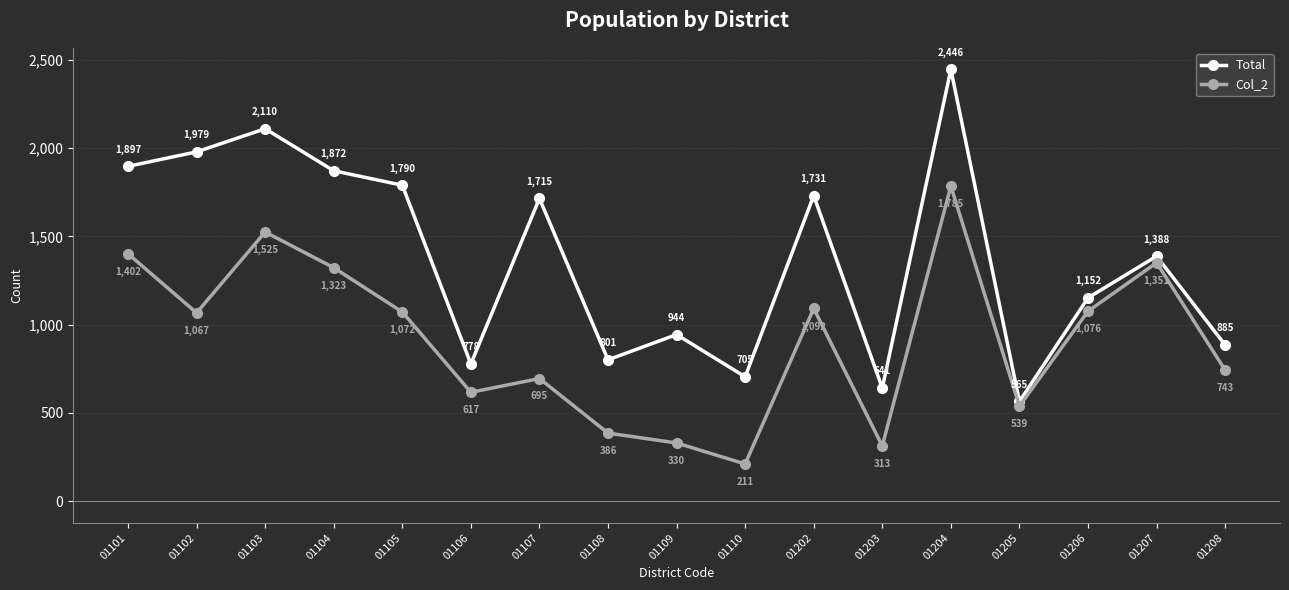

What is the lowest value of the Total series?

565